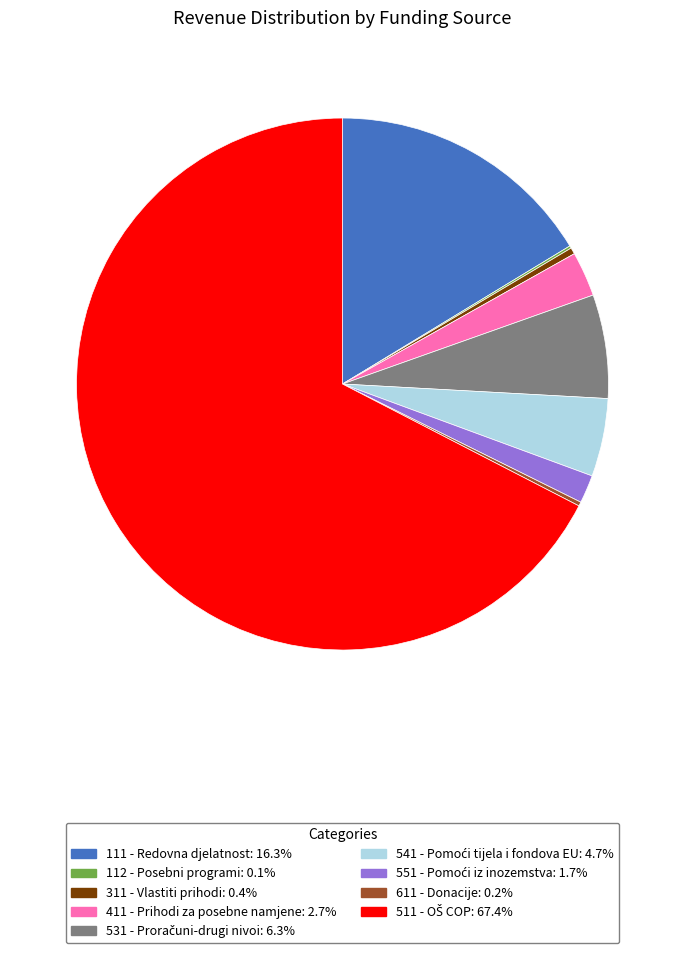

Does any single category account for the majority?

Yes